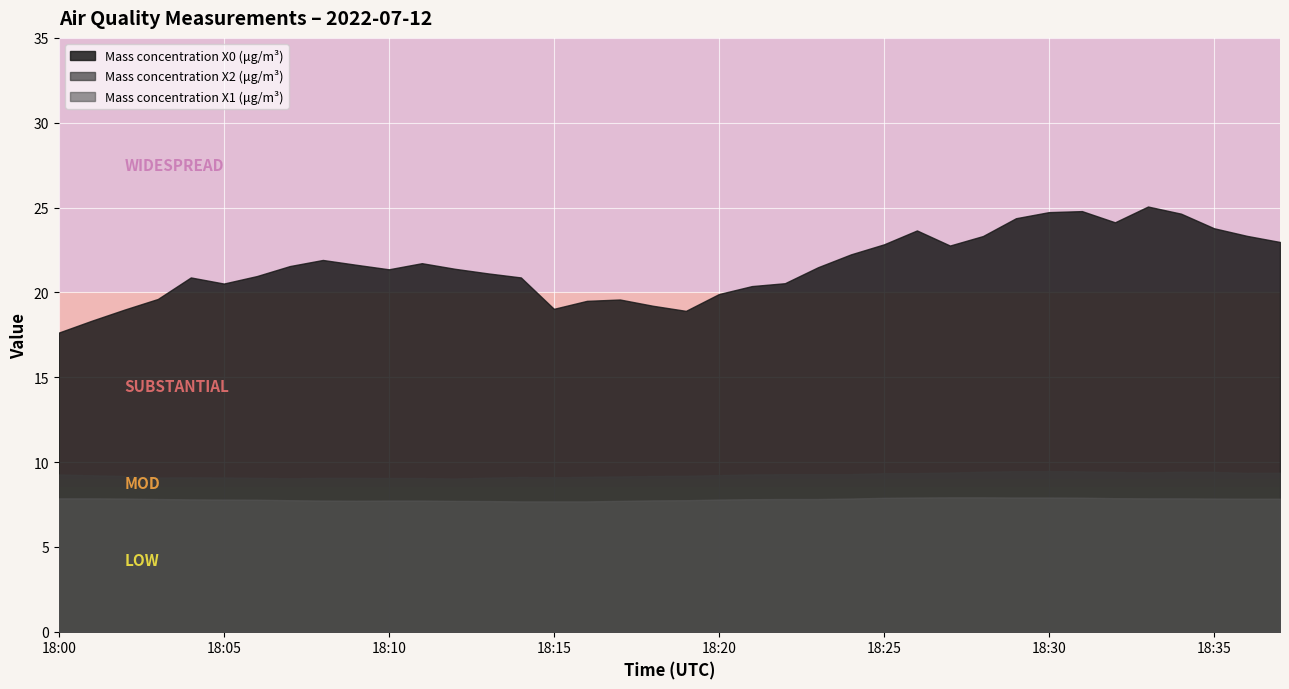

What is the difference between the second highest and minimum values in the Mass concentration X1 (μg/m³) series?

0.2